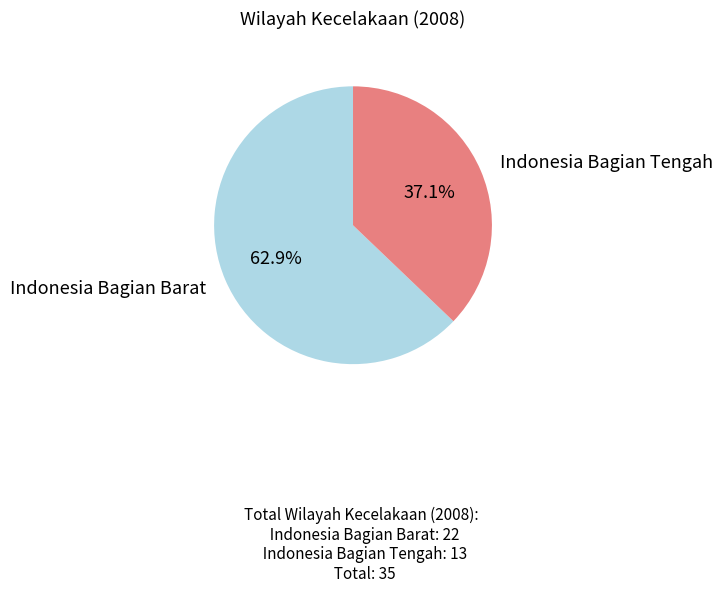

Does any single category account for the majority?

Yes